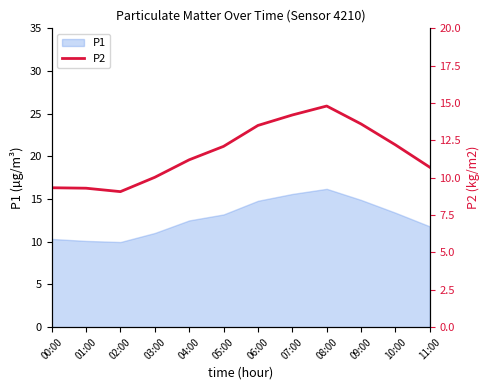

What is the label of the 6th point from the right?

06:00